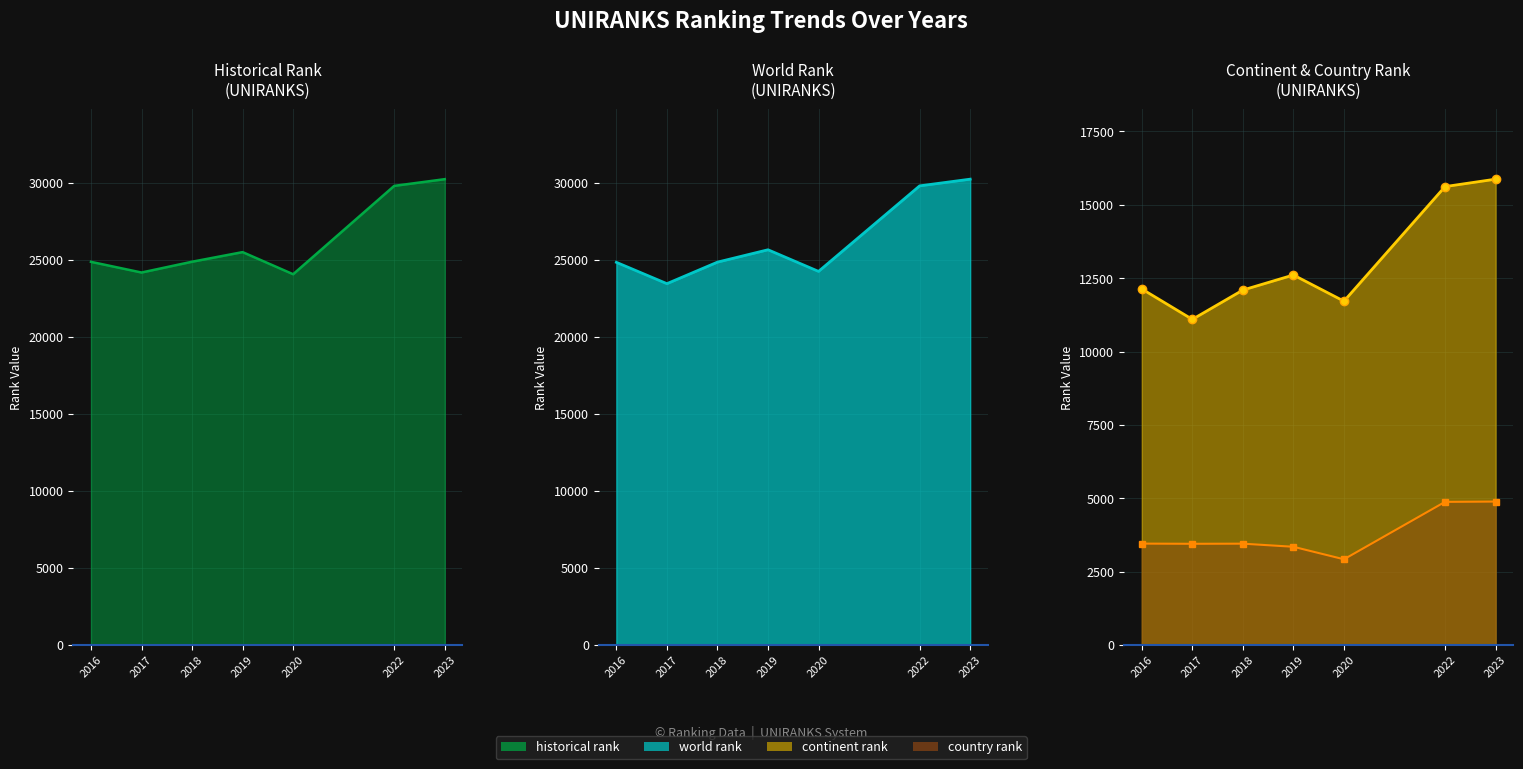

True or false: continent rank line and country rank line cross at least once.

False